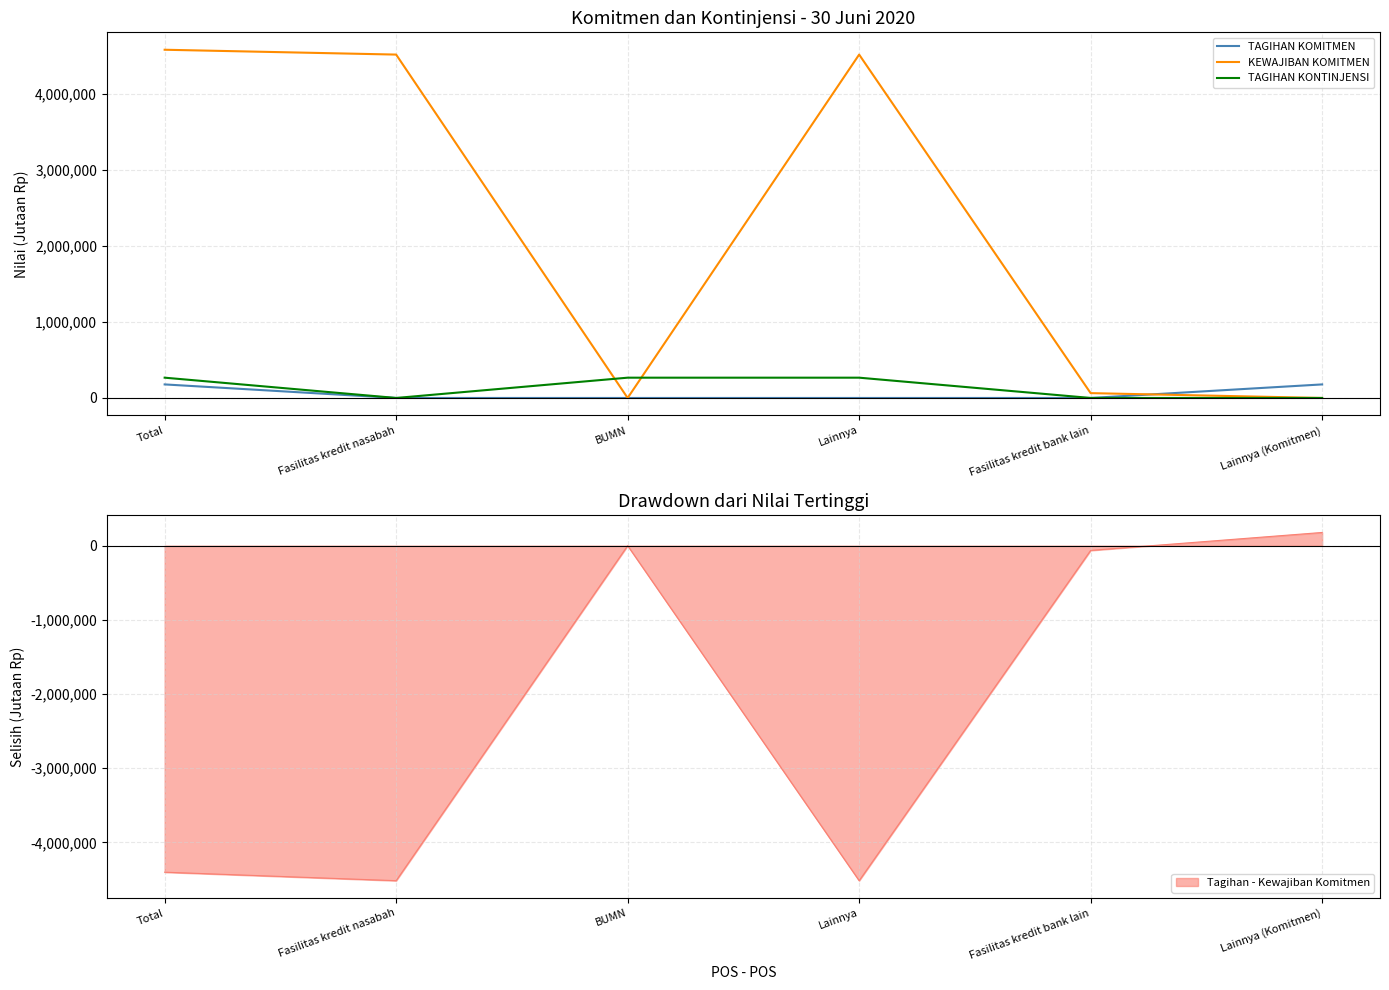

At which label does KEWAJIBAN KOMITMEN first exceed 4515569?

Total